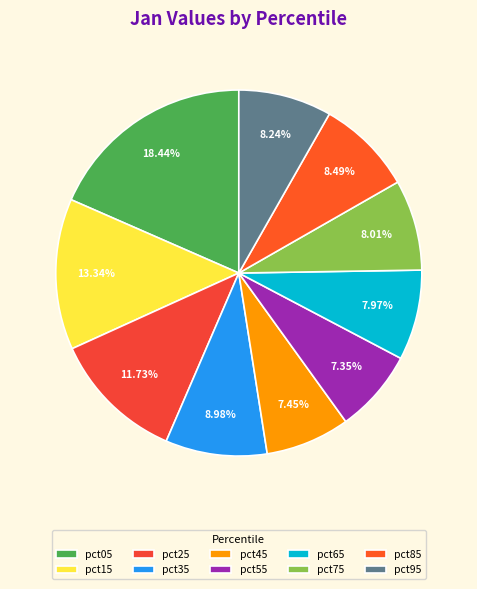

How many segments does this pie chart have?

10